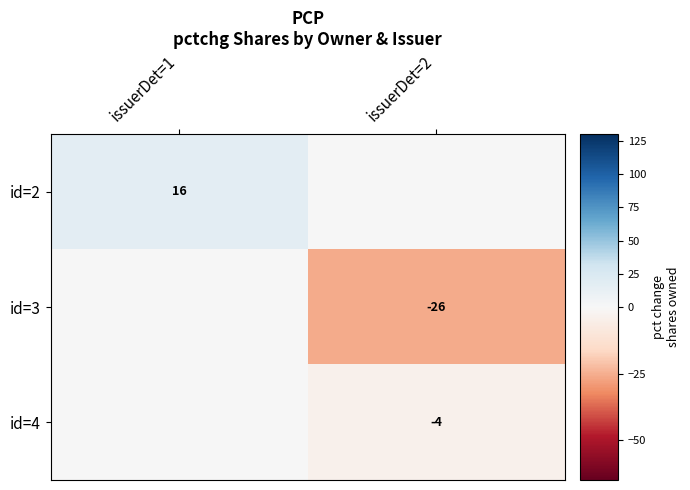

What is the difference between the highest and lowest values at issuerDet=1?

16.3